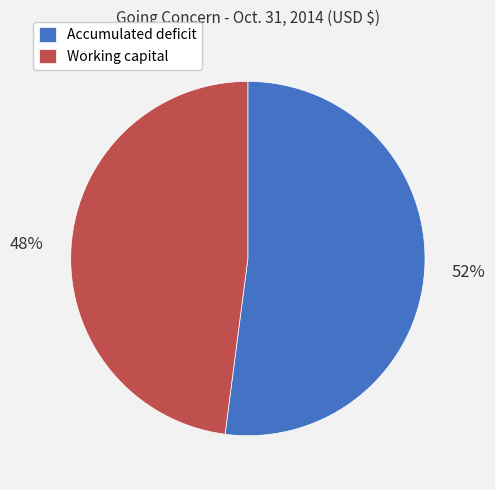

To the nearest percent, what is the difference between the largest and smallest slice percentages?

4%